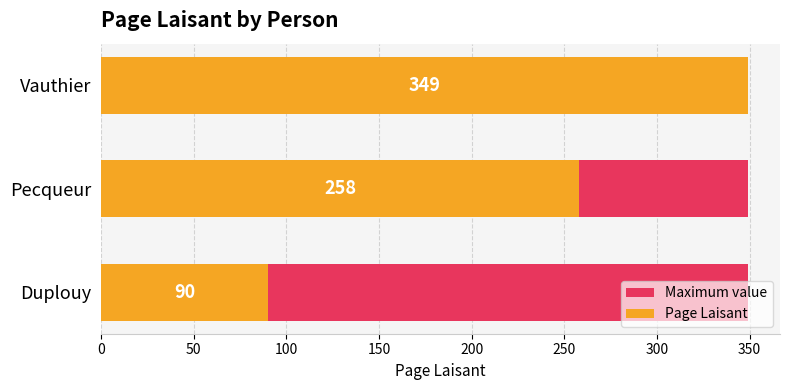

What is the difference between the maximum and second lowest values in the Page Laisant series?

91.0